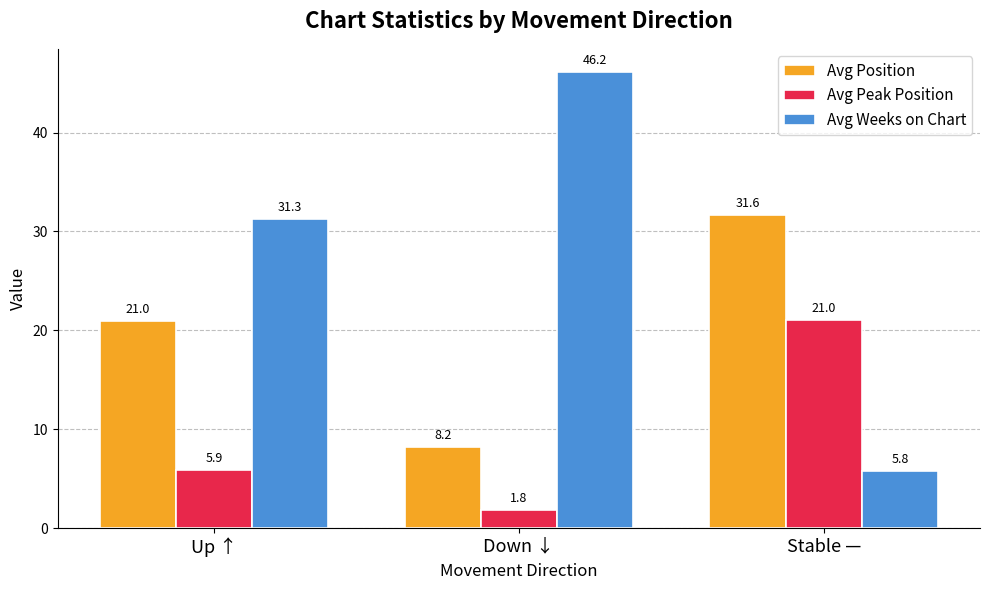

At how many categories does at least one series exceed 10?

3